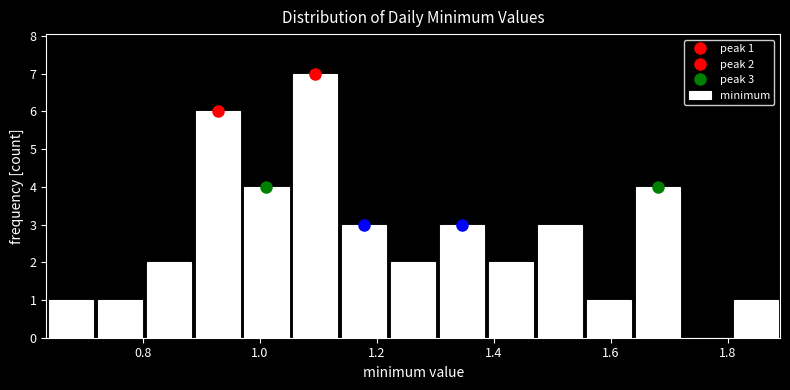

Which range on the x-axis has the tallest bar?

1.06 to 1.14